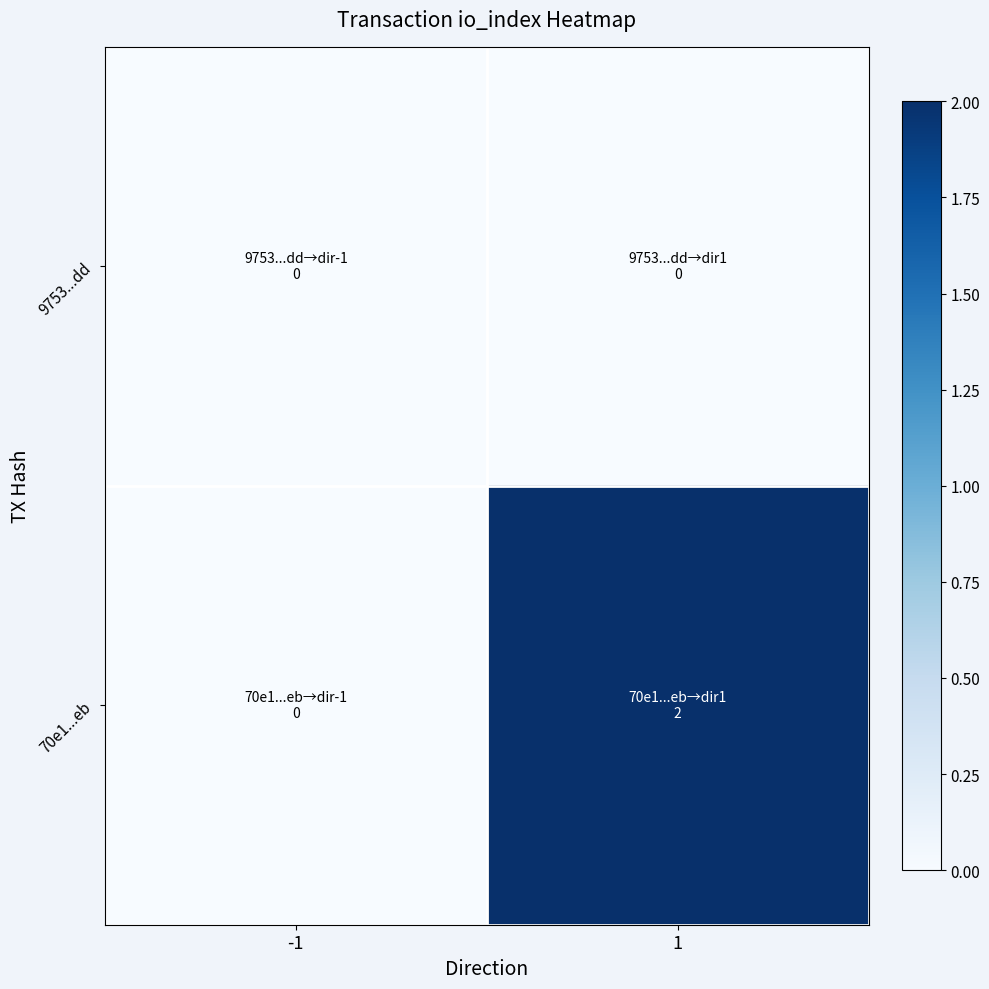

What is the greatest value displayed?

2